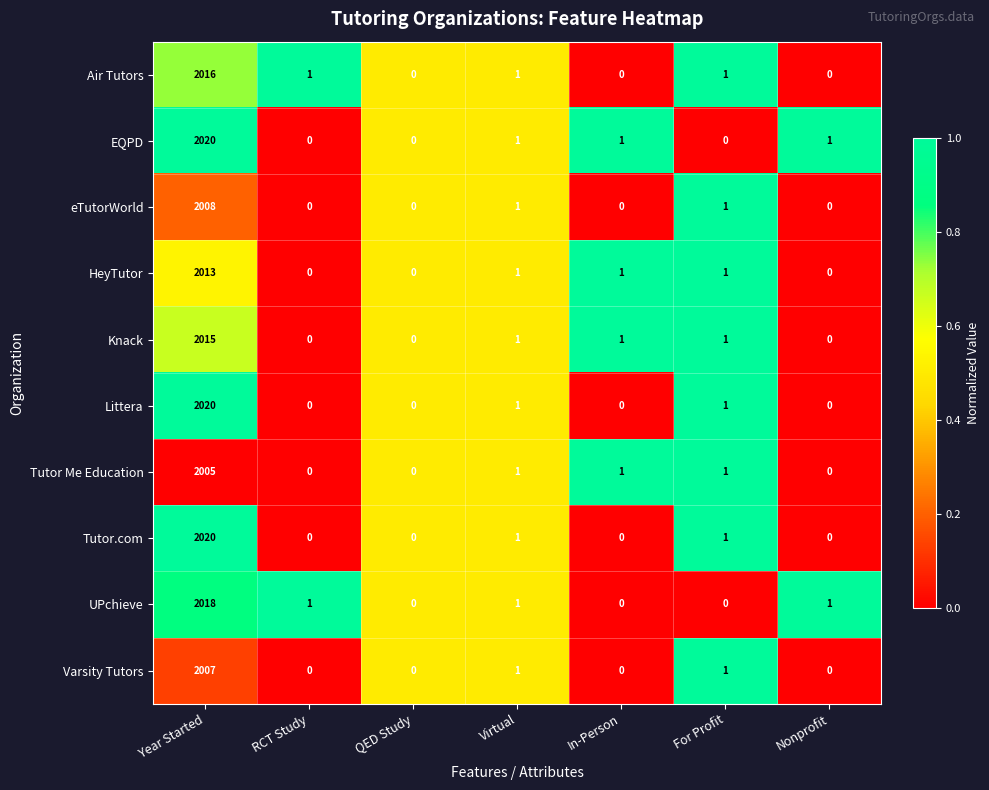

Where does the UPchieve series first go above 1?

Year Started